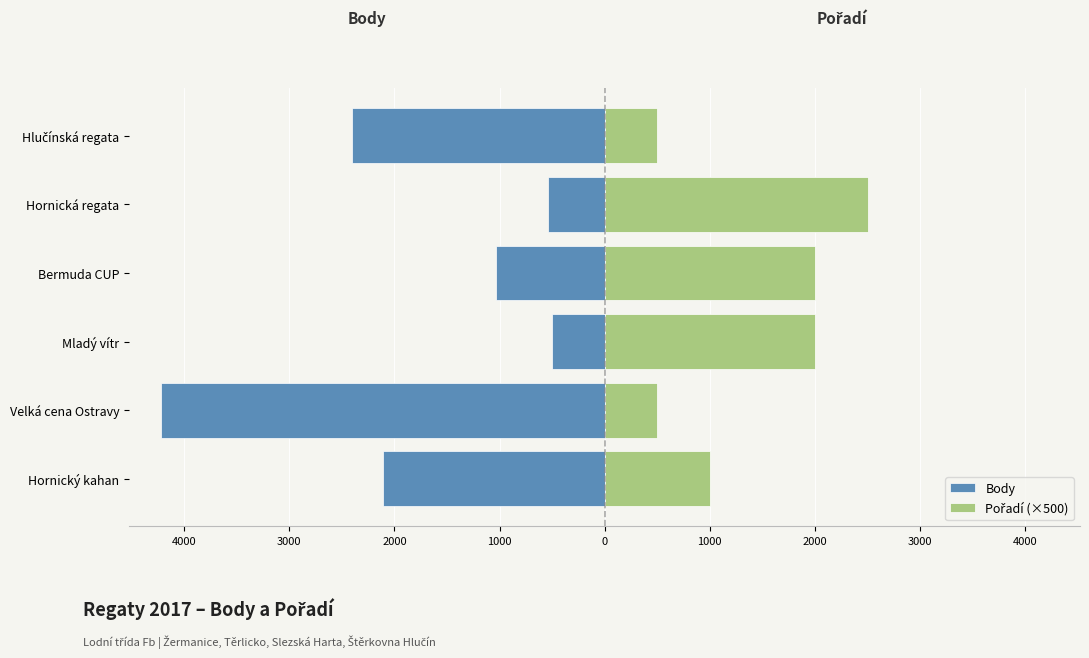

How many Pořadí (×500) values are between 500 and 2000?

5